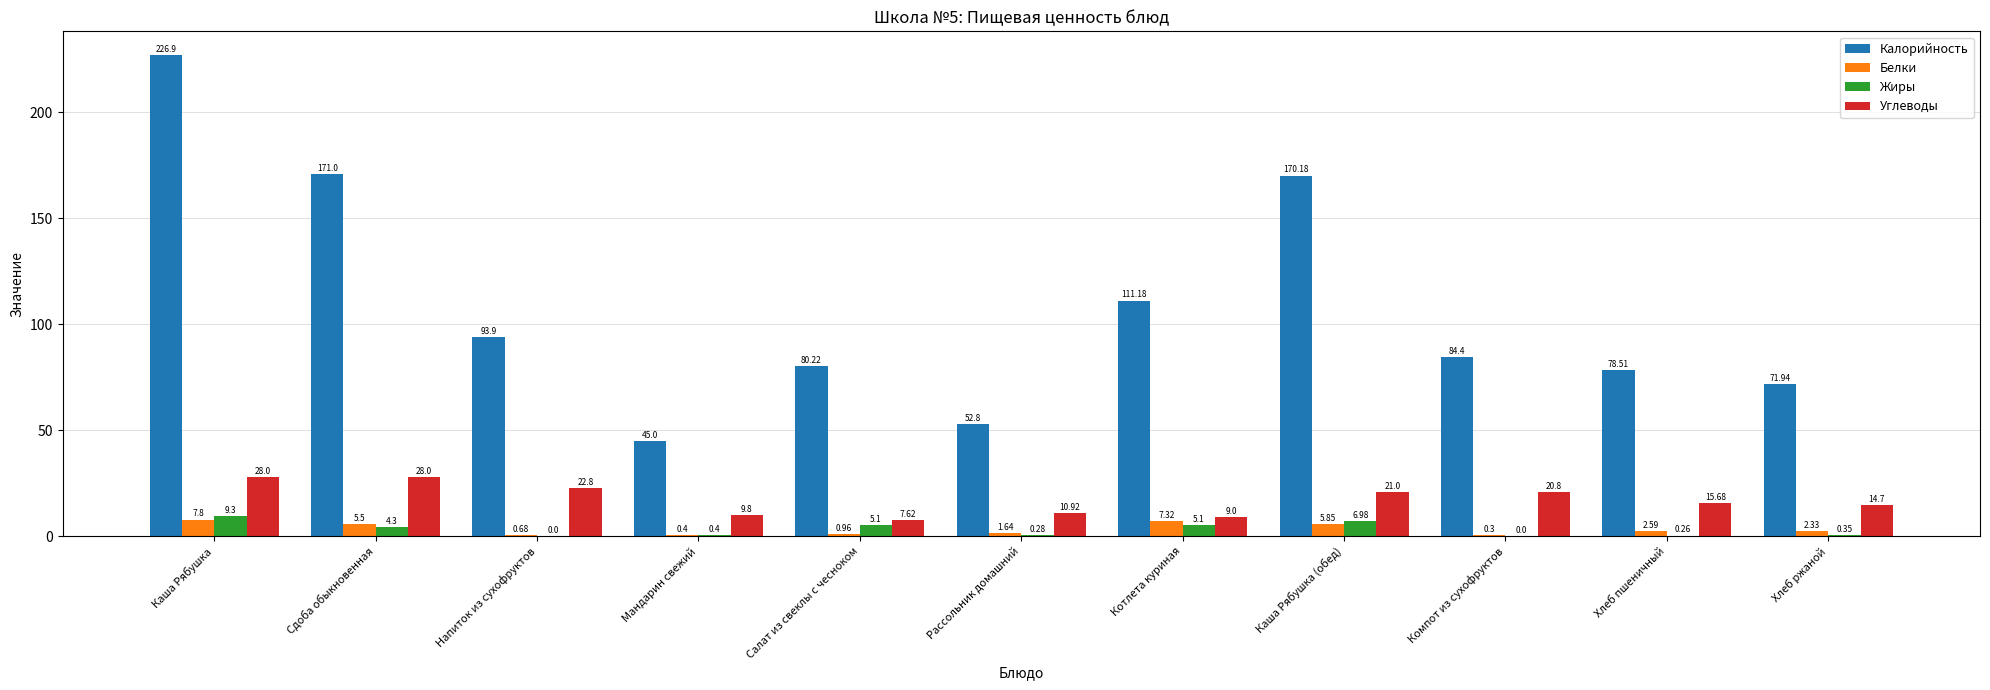

Is it true that Жиры equals 7.0 at Каша Рябушка (обед)?

True